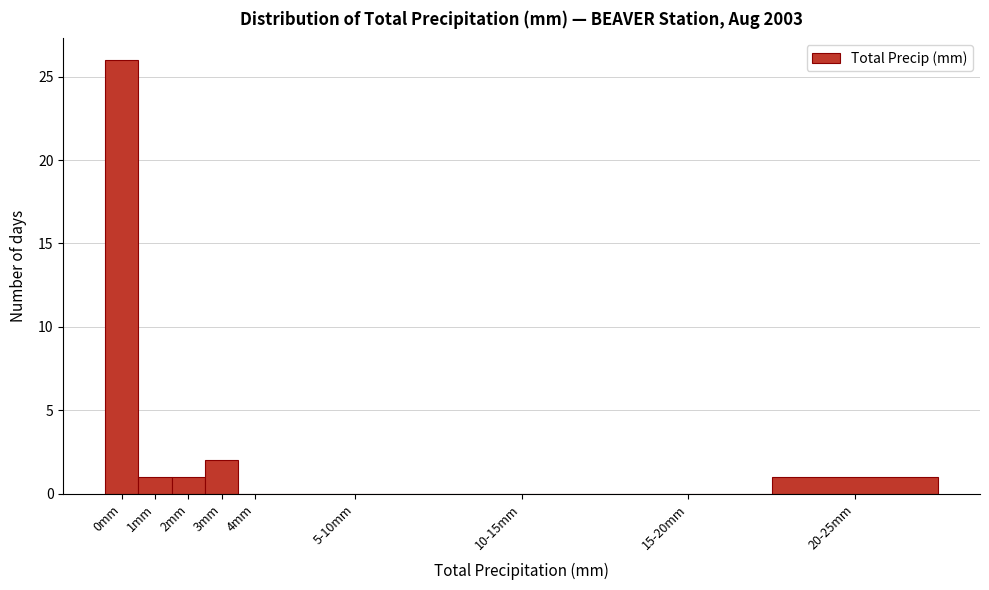

Reading right to left, extract all data points from this chart.

20-25mm=1	15-20mm=0	10-15mm=0	5-10mm=0	4mm=0	3mm=2	2mm=1	1mm=1	0mm=26